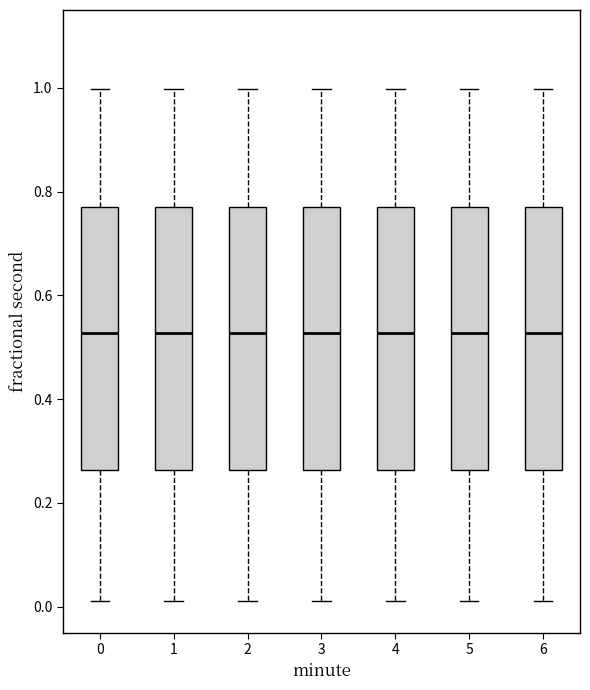

Reading left to right, read every box against the y-axis: the position of its median line, the range the box covers, and the ends of its whiskers. The values are not printed on the chart, so give them approximately, as read against the axis.

0: median 0.52, box 0.26 to 0.78, whiskers 0.00 to 1.00
1: median 0.52, box 0.26 to 0.78, whiskers 0.00 to 1.00
2: median 0.52, box 0.26 to 0.78, whiskers 0.00 to 1.00
3: median 0.52, box 0.26 to 0.78, whiskers 0.00 to 1.00
4: median 0.52, box 0.26 to 0.78, whiskers 0.00 to 1.00
5: median 0.52, box 0.26 to 0.78, whiskers 0.00 to 1.00
6: median 0.52, box 0.26 to 0.78, whiskers 0.00 to 1.00